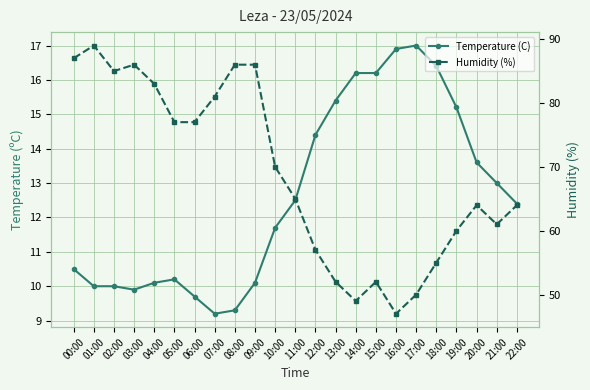

True or false: Humidity (%) and Temperature (C) intersect in this chart.

False